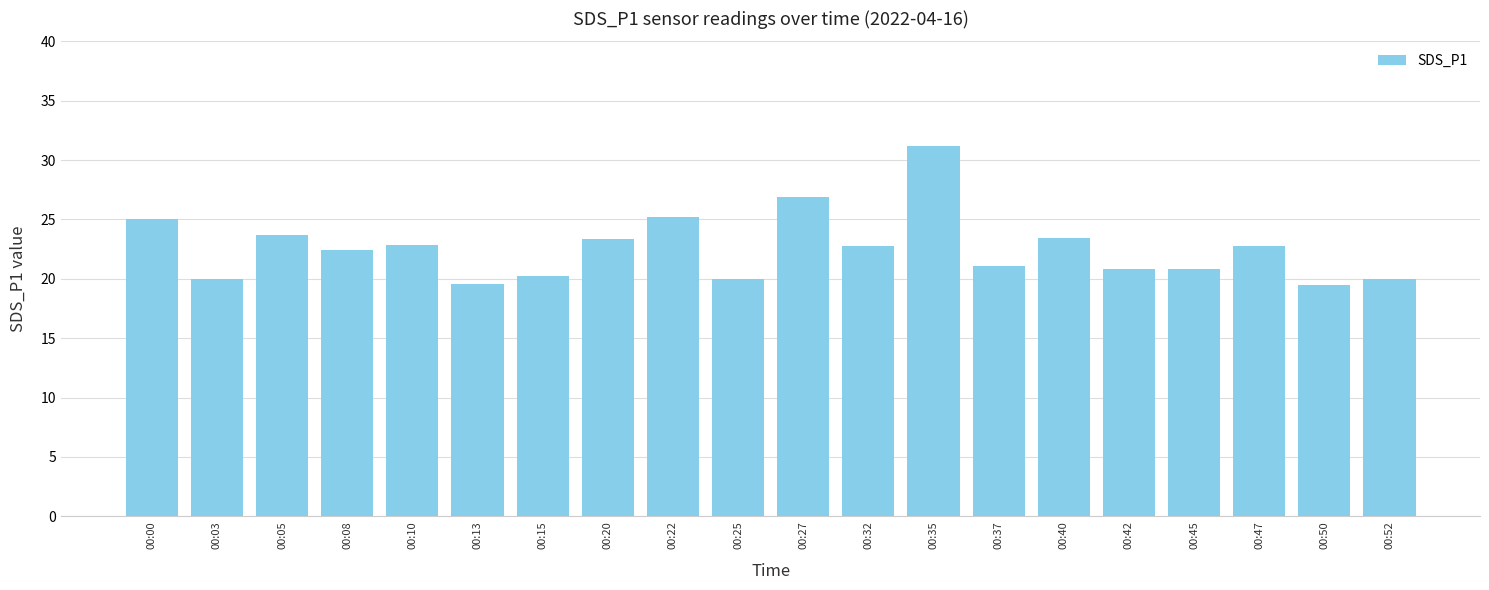

What is the sum of all values?

451.7